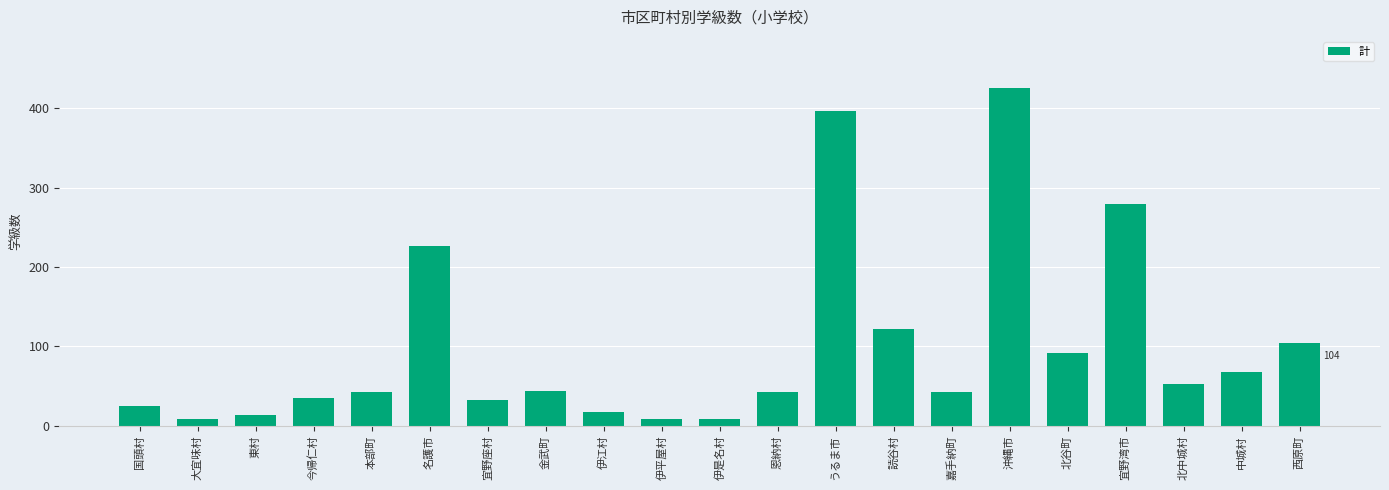

What is the change in value from 東村 to うるま市?

+383